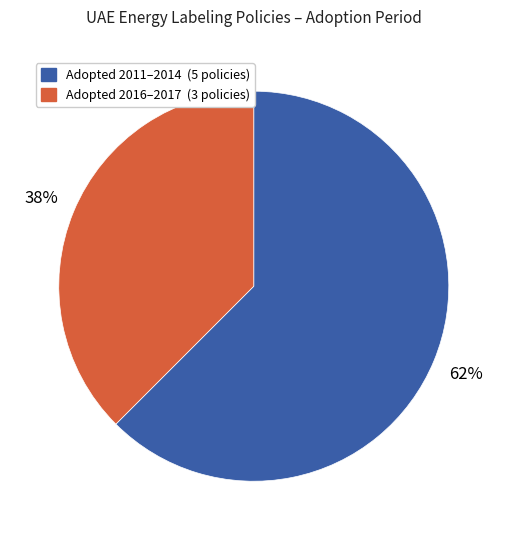

Is there any slice that represents more than half of the pie?

Yes